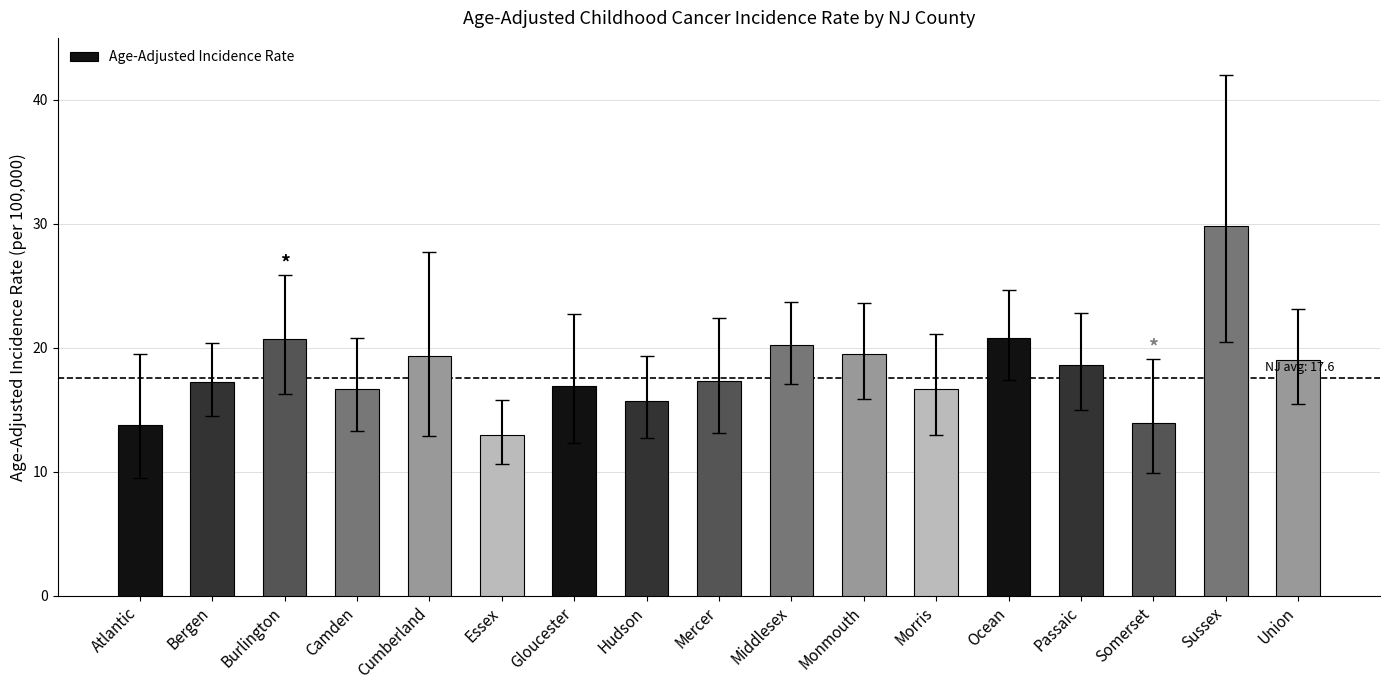

True or false: the data shows 41.7 at Sussex.

False